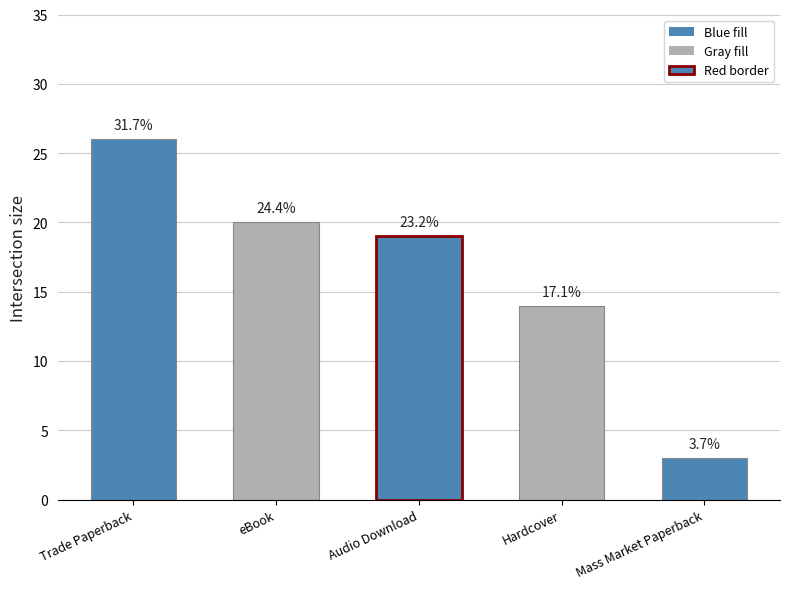

Rank the categories by value from lowest to highest.

Mass Market Paperback, Hardcover, Audio Download, eBook, Trade Paperback